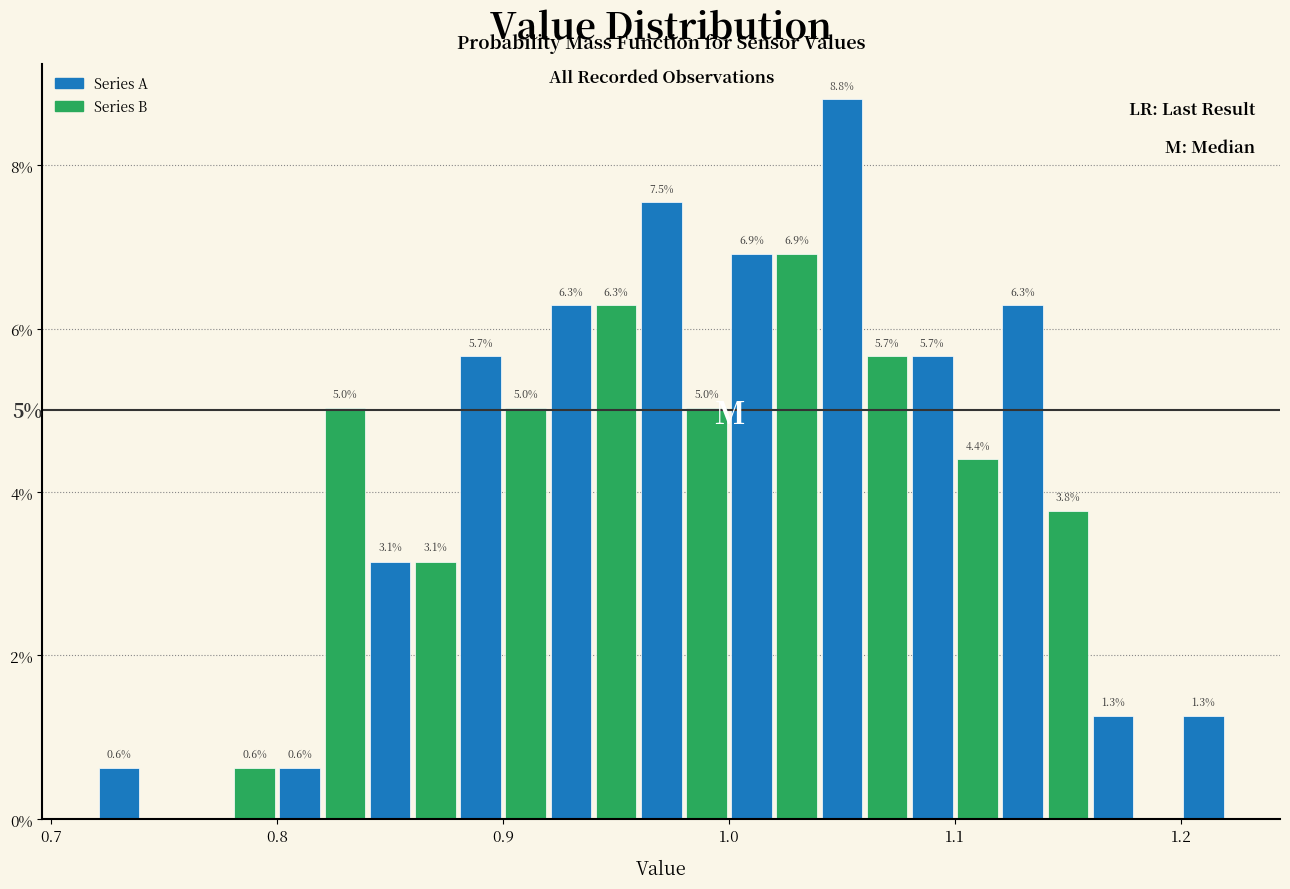

Read against the x-axis, roughly where is the centre of the tallest bar?

1.05